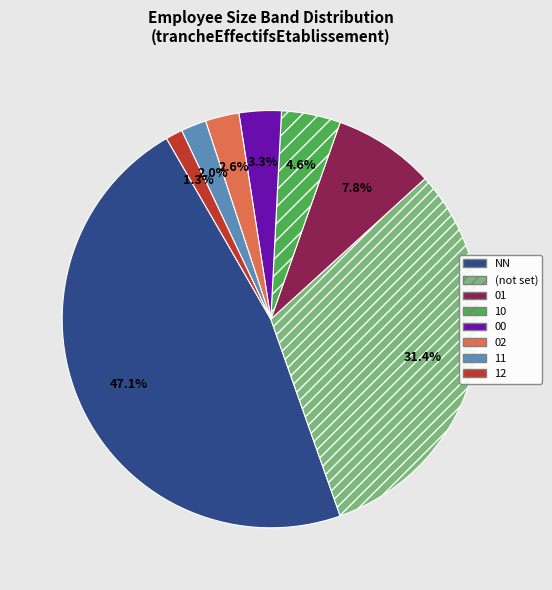

Which category has the smallest portion of the pie?

12